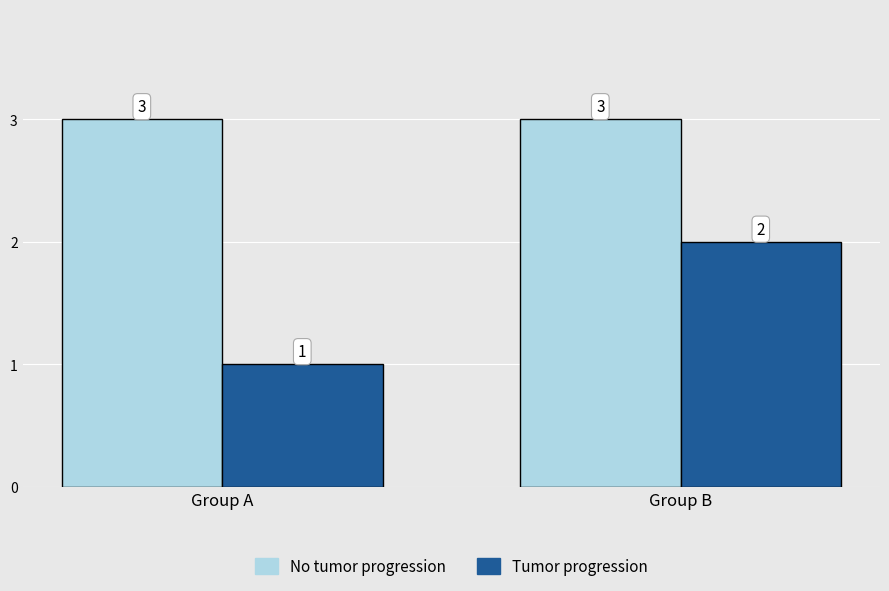

Rank the series by their average value, from lowest to highest.

Tumor progression, No tumor progression